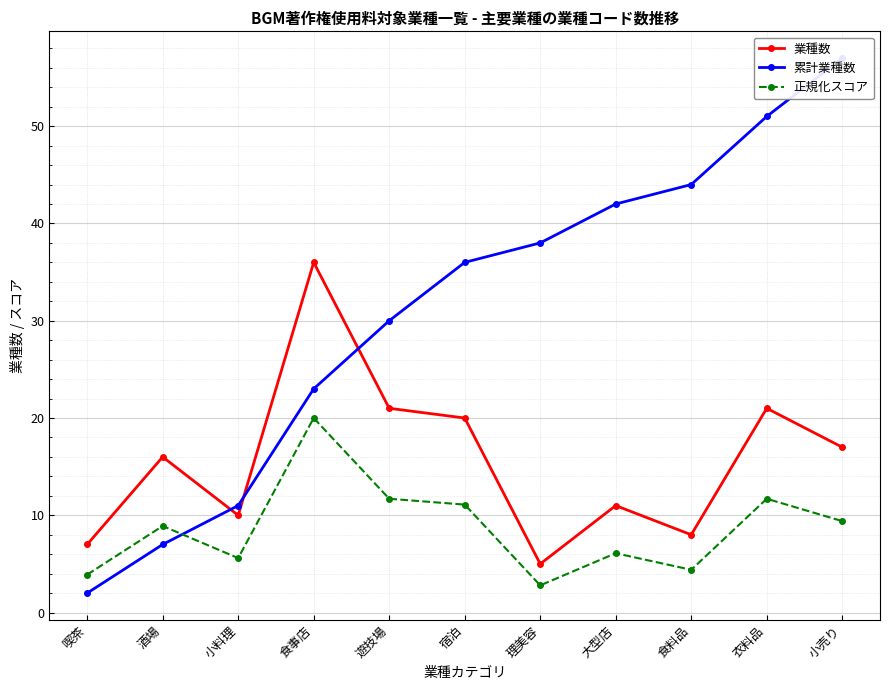

List the series in order of their overall mean, lowest first.

正規化スコア, 業種数, 累計業種数